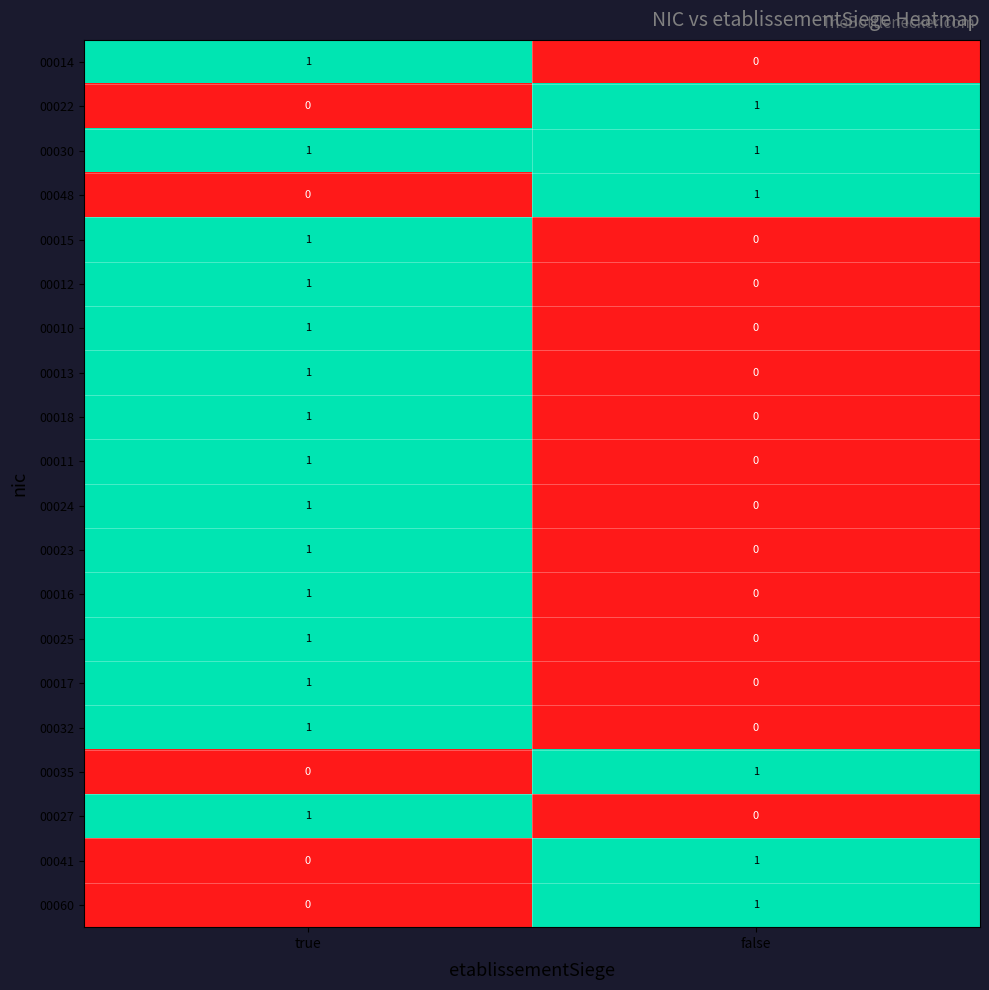

Which category has the highest value in the 00017 series?

true